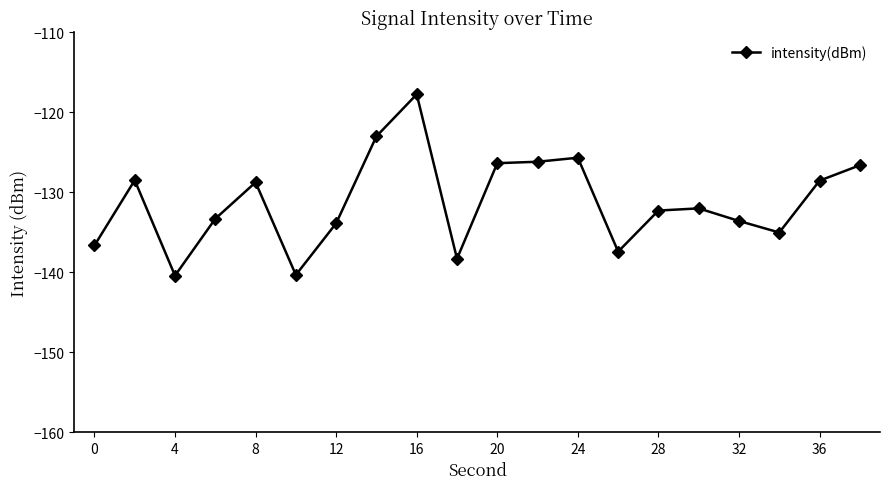

Does the chart display data point markers on the line(s)?

Yes